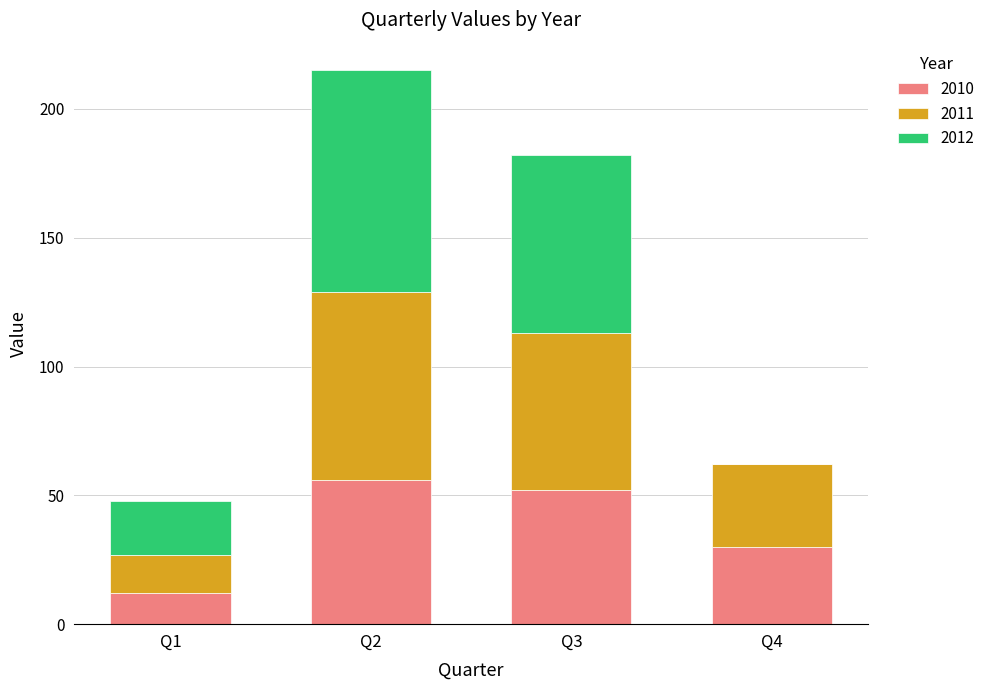

Reading left to right, what are the values for 2010?

Q1=12	Q2=56	Q3=52	Q4=30